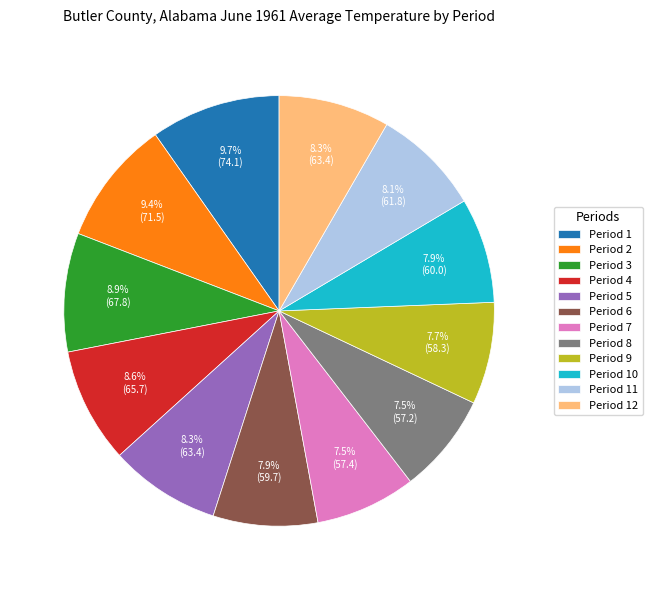

True or false: Period 7 accounts for 13% of the total.

False